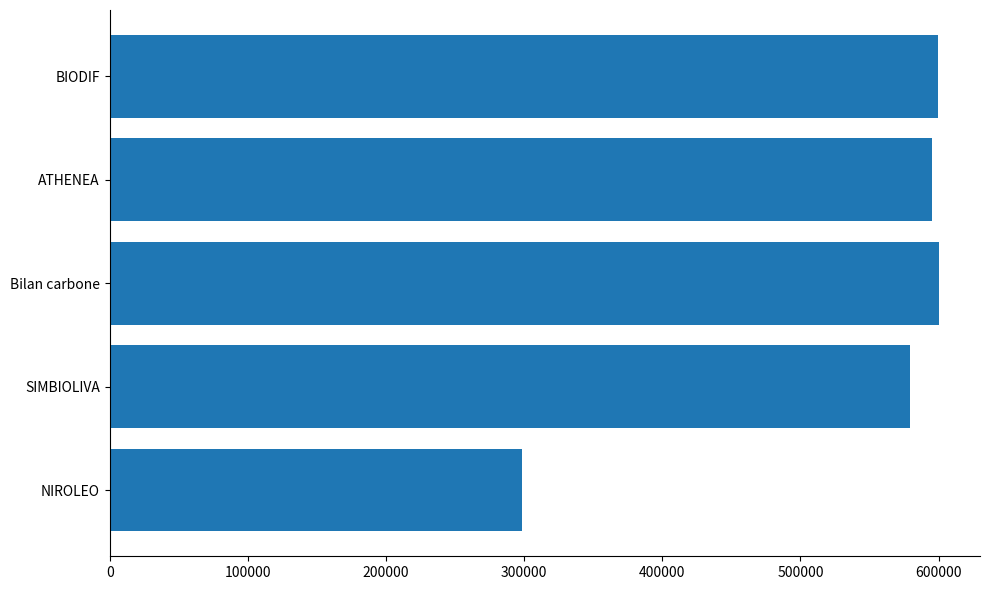

What is the change in value from SIMBIOLIVA to ATHENEA?

+16284